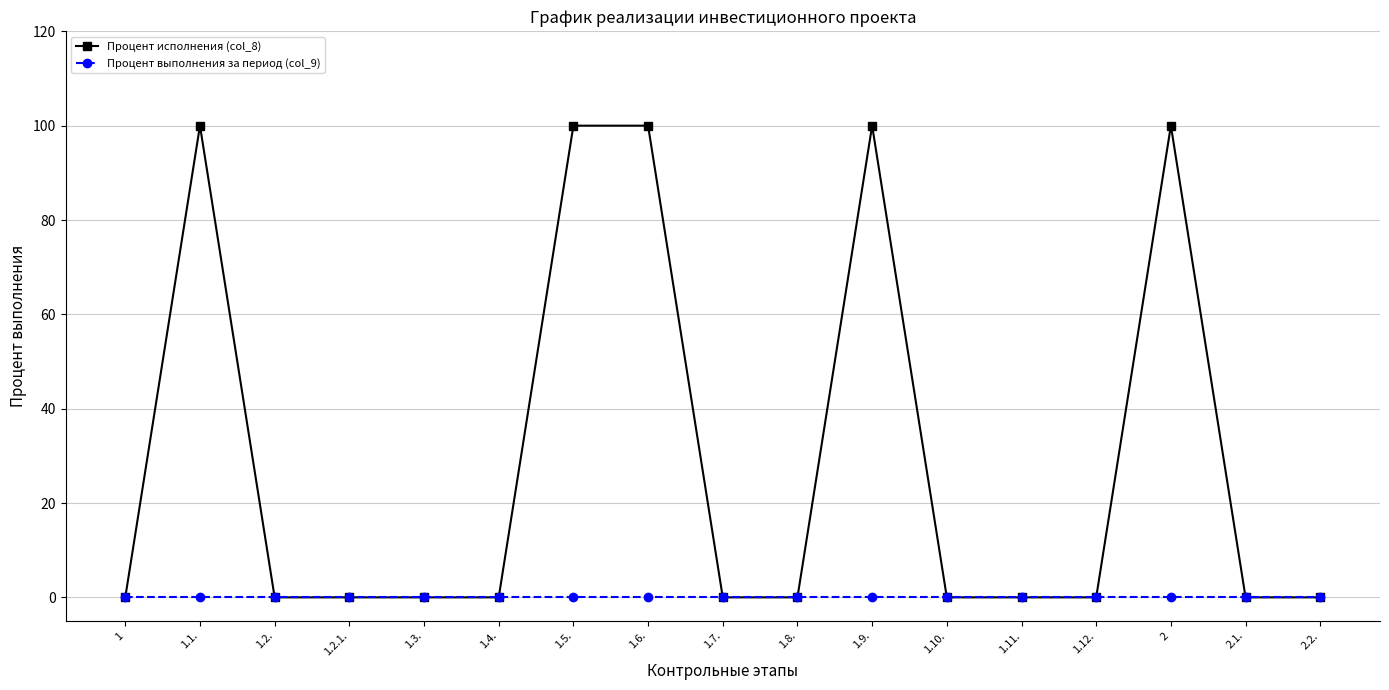

Is this an area chart (filled region under the line)?

No